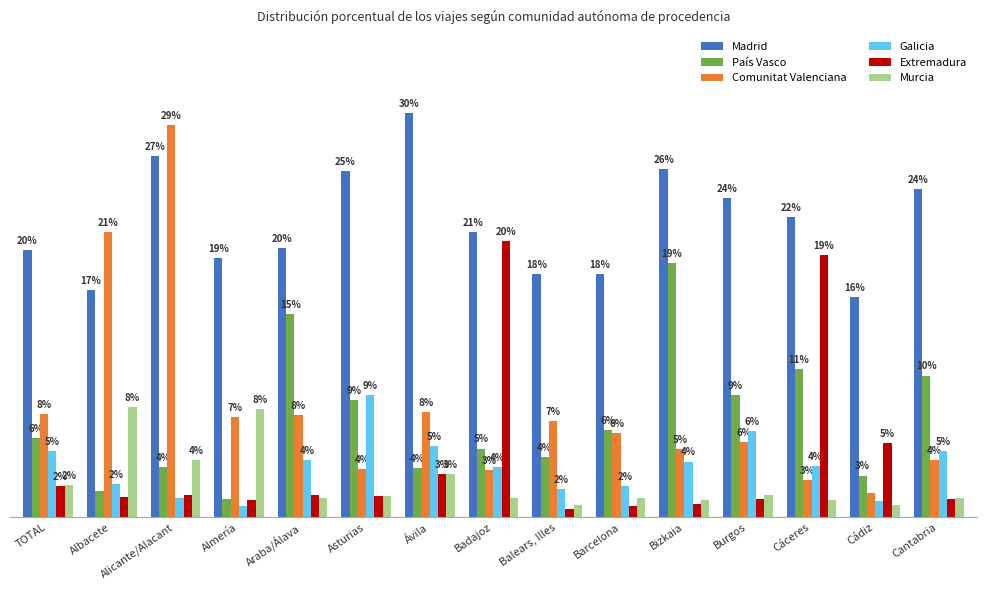

What is the label of the 1st bar from the right?

Cantabria